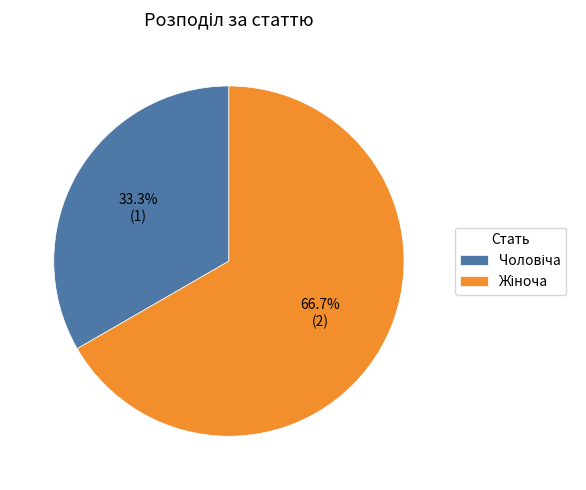

Does any single category account for the majority?

Yes